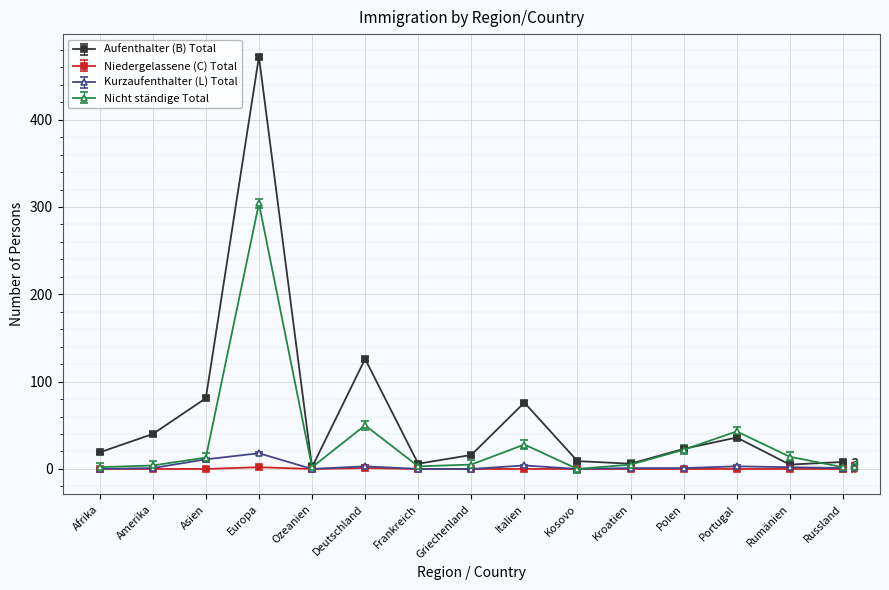

Does the chart have visible grid lines?

Yes